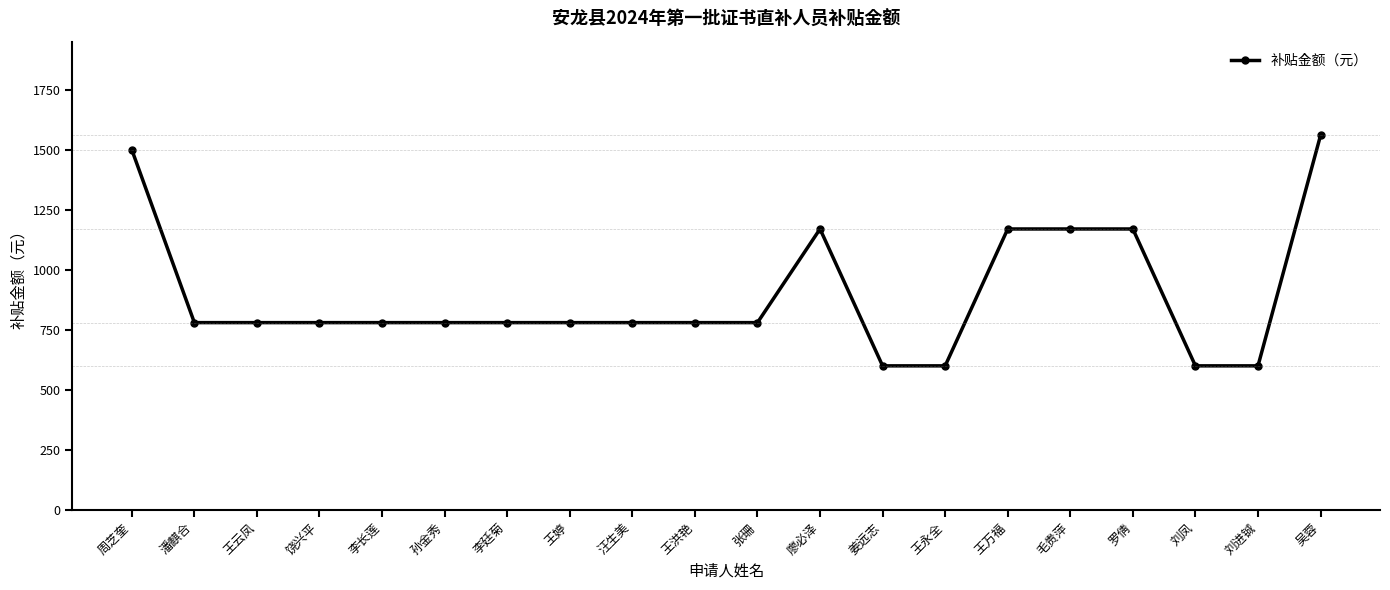

Reading left to right, list all the values displayed in this chart.

周芝奎=1500	潘麒合=780	王云凤=780	饶兴平=780	李长莲=780	孙金秀=780	李廷菊=780	王婷=780	汪生美=780	王洪艳=780	张珊=780	廖必泽=1170	姜远志=600	王永全=600	王万福=1170	毛贵萍=1170	罗倩=1170	刘凤=600	刘进铖=600	吴蓉=1560